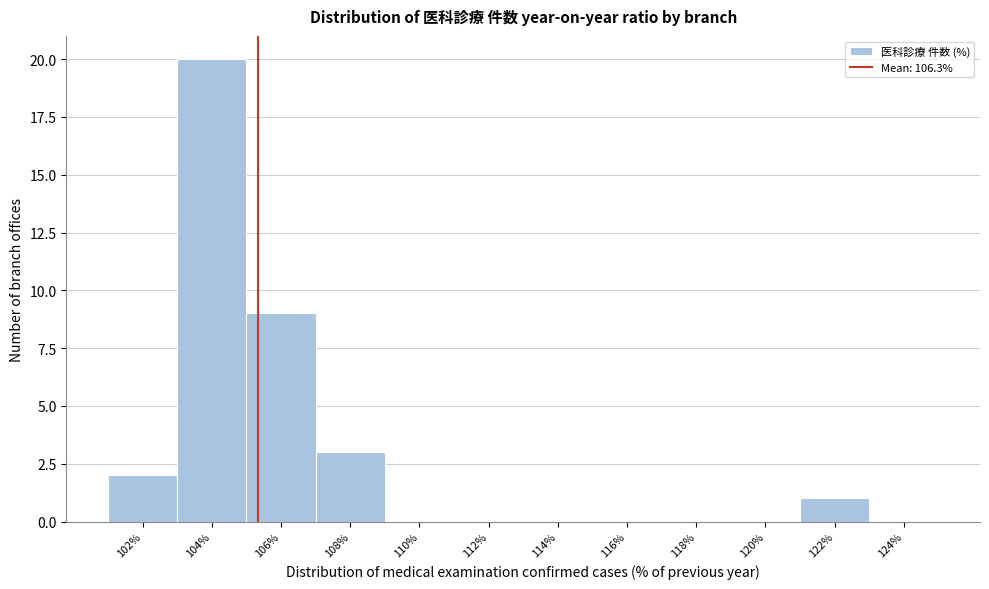

Reading right to left, list all the values displayed in this chart.

124%=0	122%=1	120%=0	118%=0	116%=0	114%=0	112%=0	110%=0	108%=3	106%=9	104%=20	102%=2